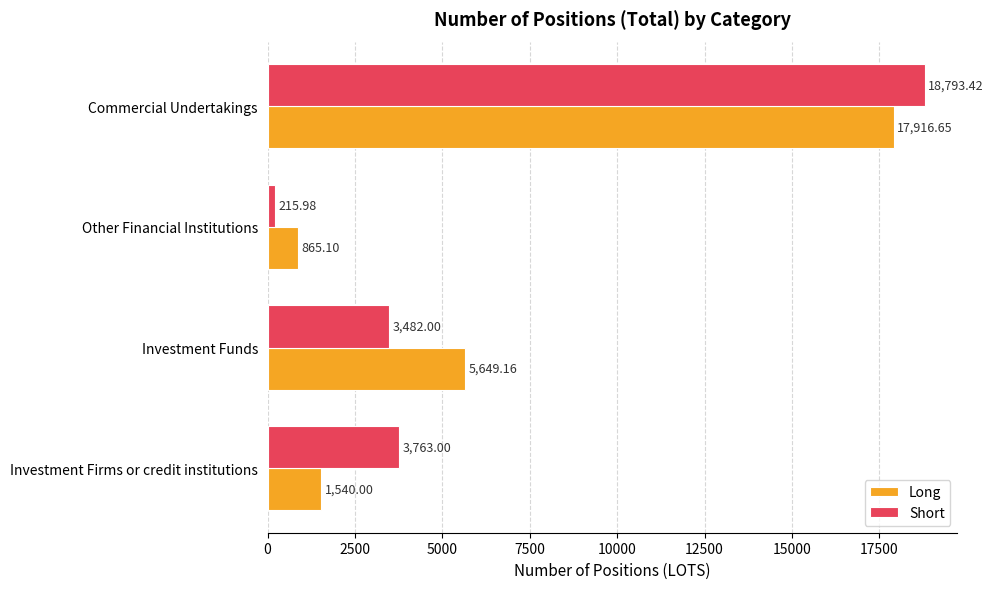

List the series in order of their peak value, lowest first.

Long, Short